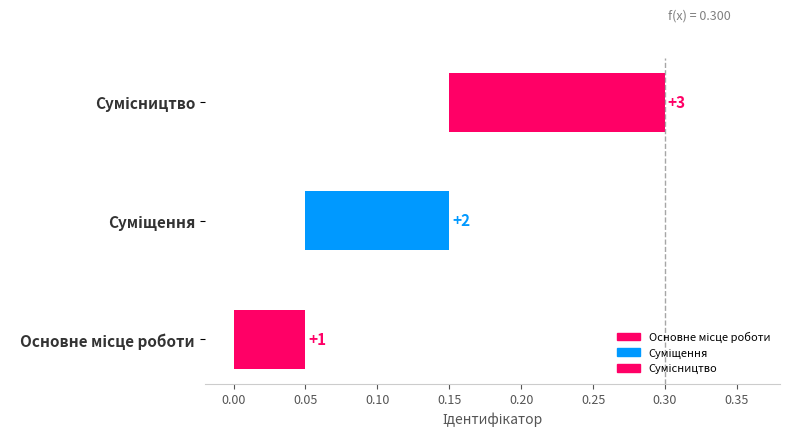

What position from the right is Суміщення?

2